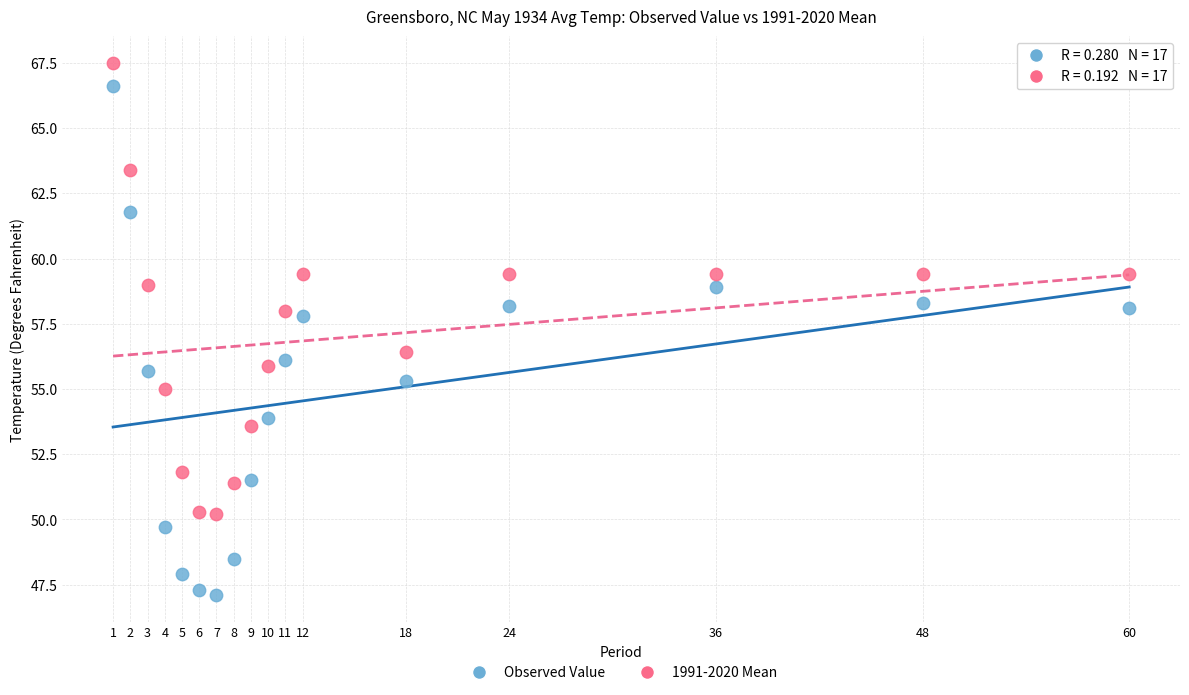

What is the X range (max minus min) for the scatter plot?

59.0